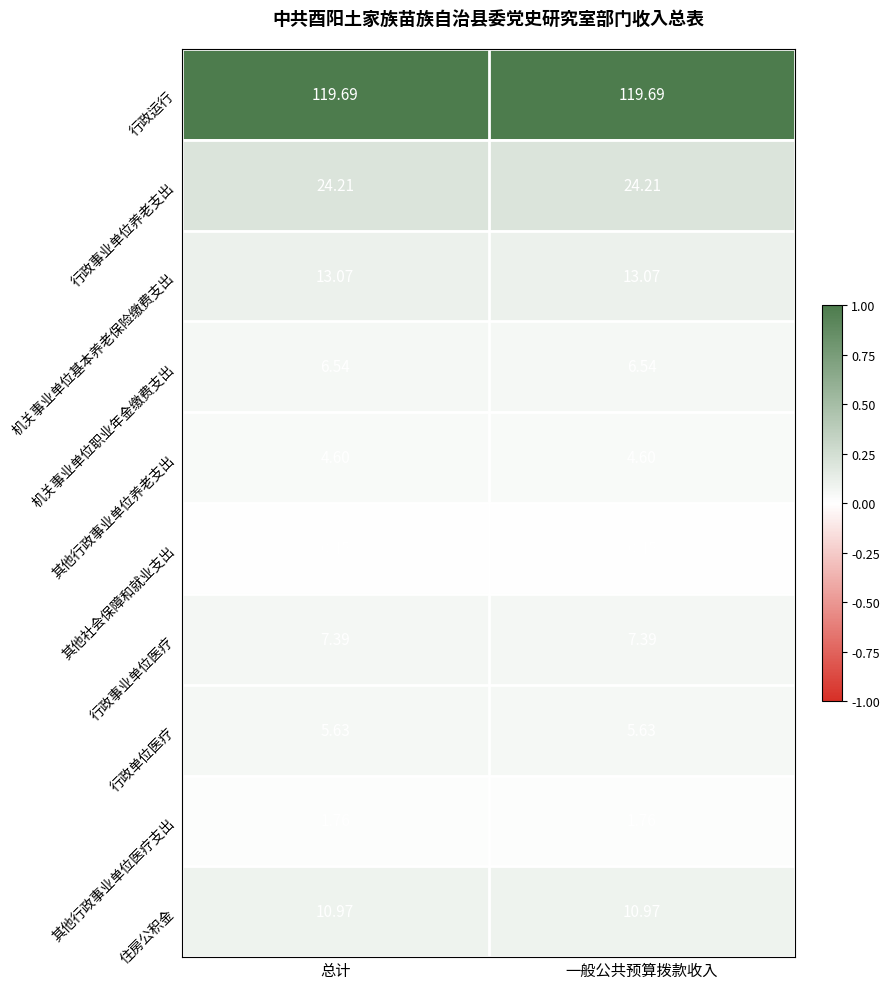

What is the maximum value shown in the chart?

119.7